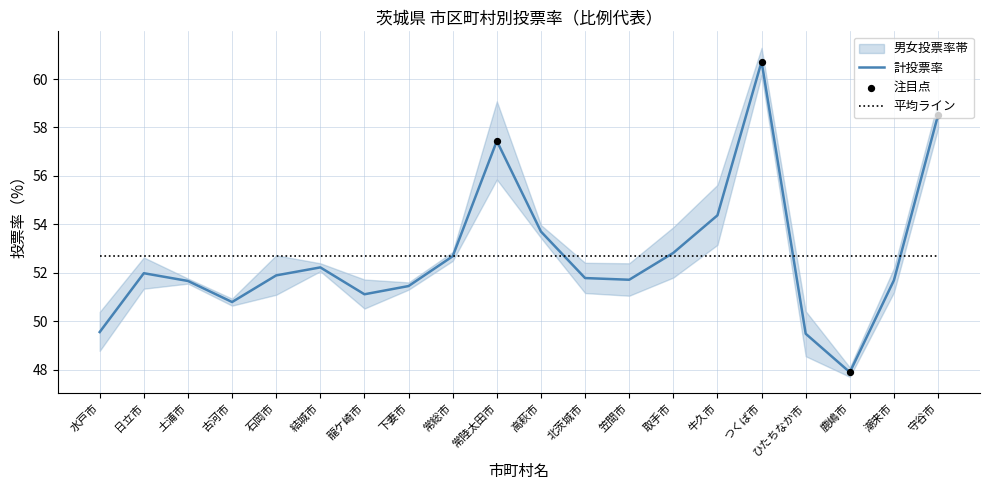

Is the value of 女投票率 at 笠間市 greater than the value of 男投票率 at 常陸太田市?

No